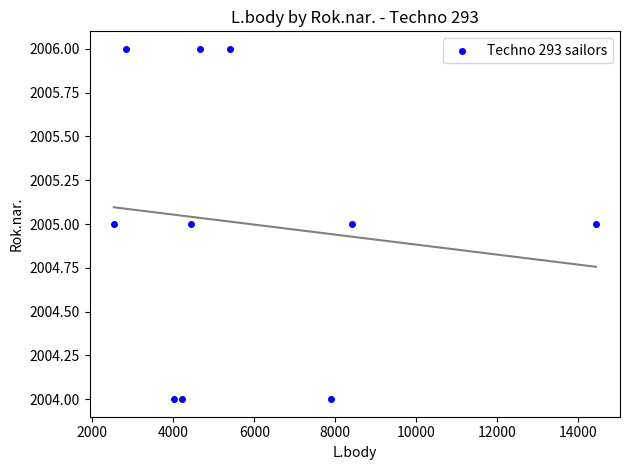

What is the average Y value?

2005